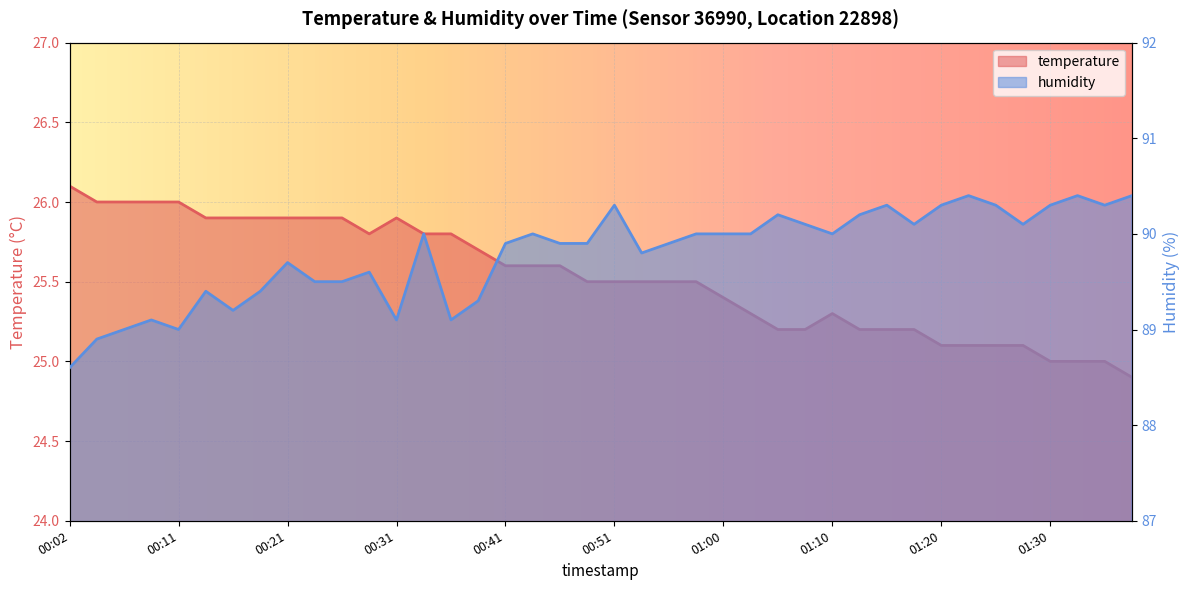

Reading left to right, extract all data points from this chart.

temperature: 26.1	26.0	26.0	26.0	26.0	25.9	25.9	25.9	25.9	25.9	25.9	25.8	25.9	25.8	25.8	25.7	25.6	25.6	25.6	25.5	25.5	25.5	25.5	25.5	25.4	25.3	25.2	25.2	25.3	25.2	25.2	25.2	25.1	25.1	25.1	25.1	25.0	25.0	25.0	24.9
humidity: 88.6	88.9	89.0	89.1	89.0	89.4	89.2	89.4	89.7	89.5	89.5	89.6	89.1	90.0	89.1	89.3	89.9	90.0	89.9	89.9	90.3	89.8	89.9	90.0	90.0	90.0	90.2	90.1	90.0	90.2	90.3	90.1	90.3	90.4	90.3	90.1	90.3	90.4	90.3	90.4